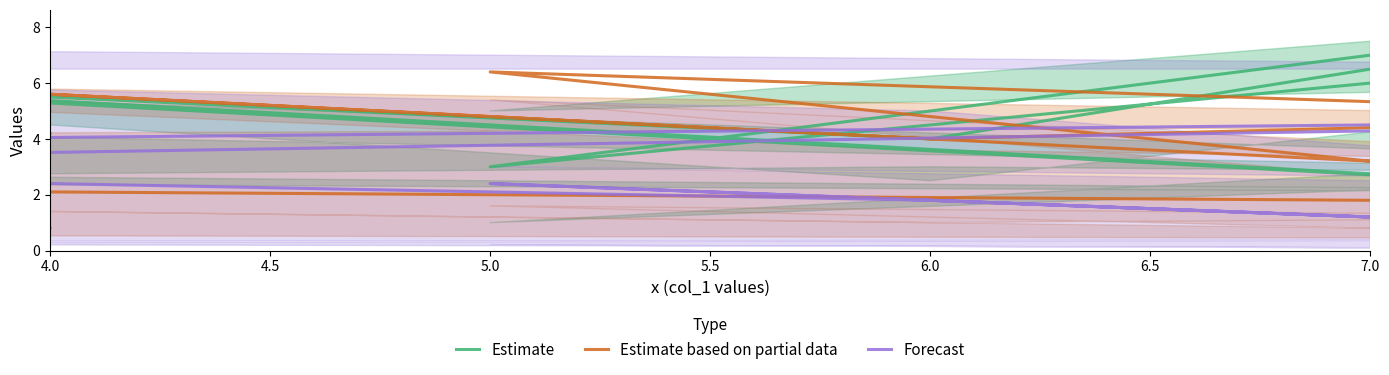

The value of Estimate at 5.0 is 4.7. True or false?

False